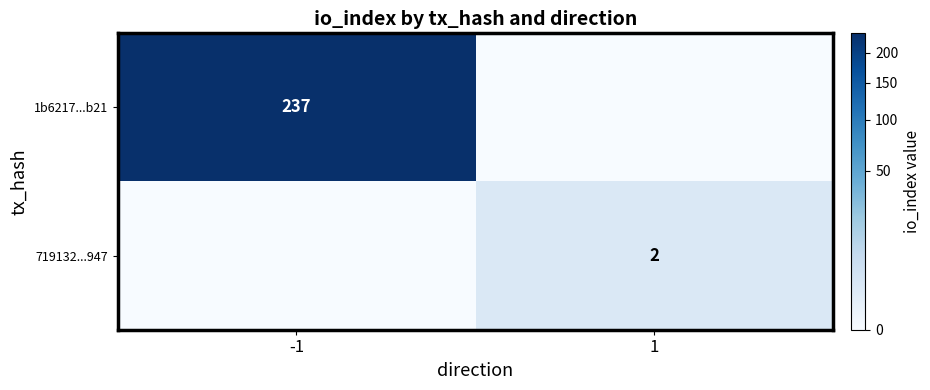

The value of 719132...947 at 1 is 3. True or false?

False